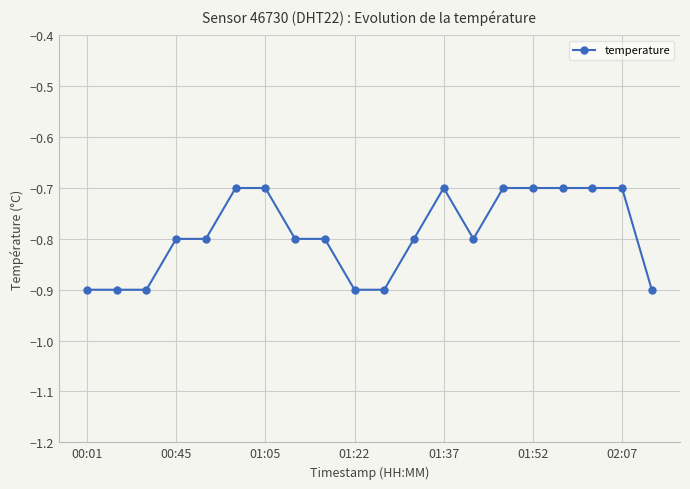

What is the value of the 10th point from the left?

-0.9